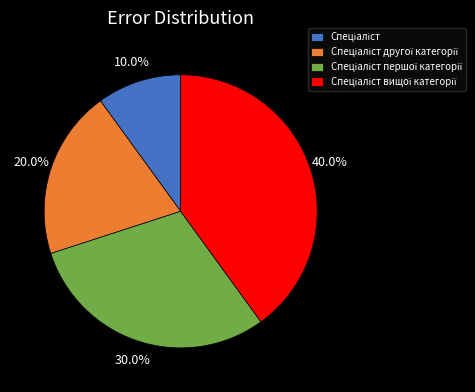

How many slices are in this pie chart?

4